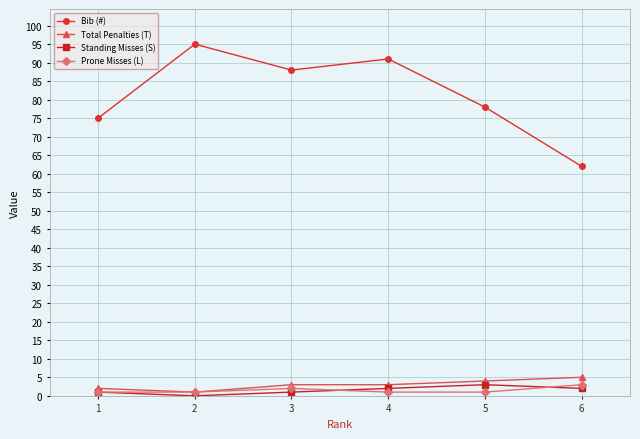

What is the maximum value shown in the chart?

95